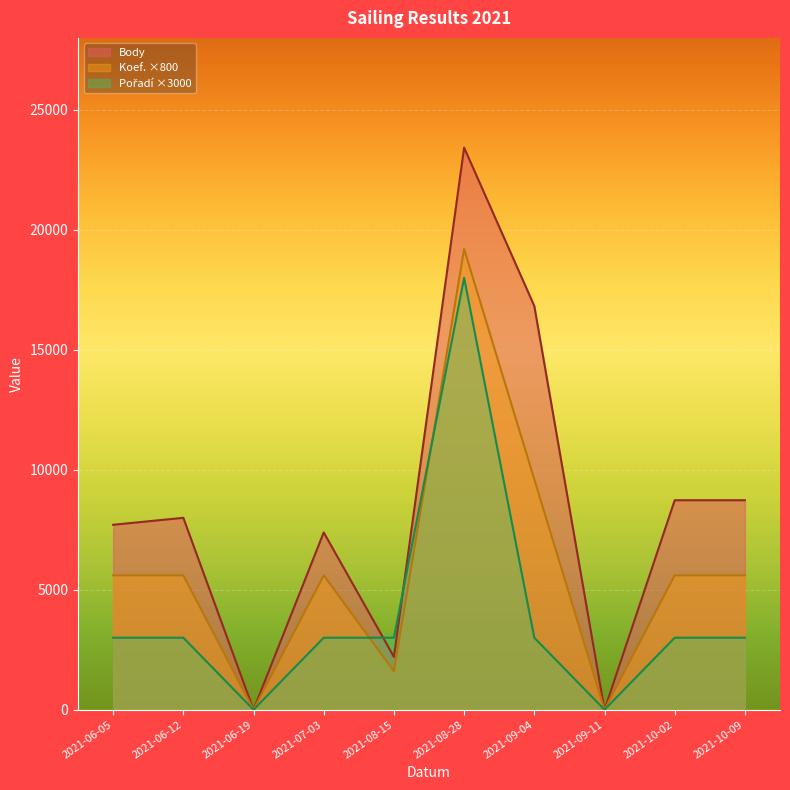

Count the number of categories in the chart.

10